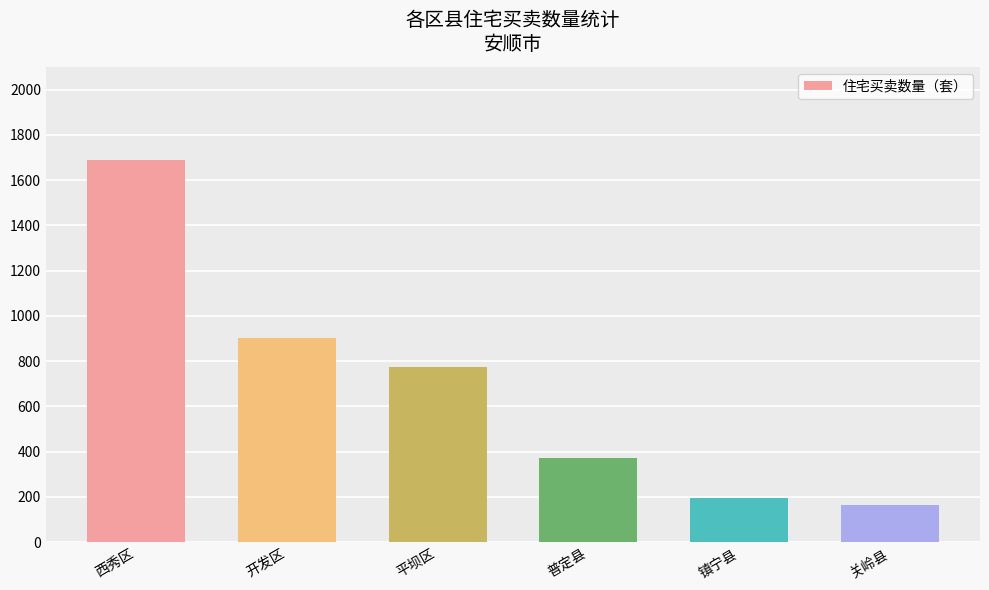

Where does the data first go above 772?

西秀区